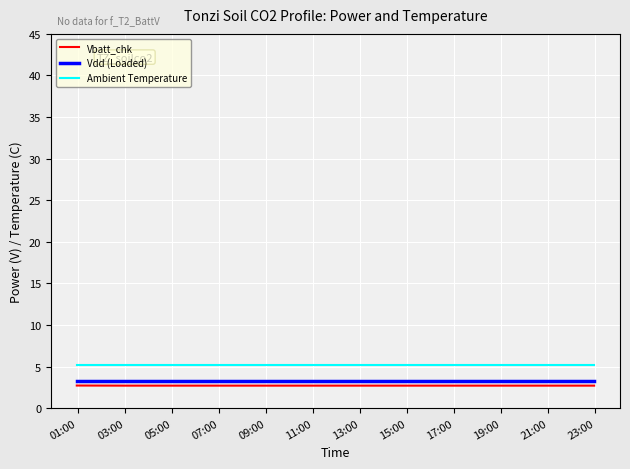

True or false: Vbatt_chk and Vdd (Loaded) cross at least once.

False